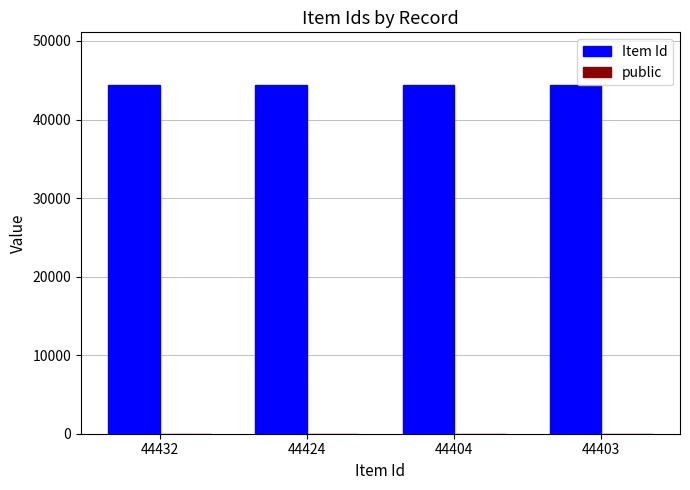

The value of Item Id at 44432 is 44432. True or false?

True